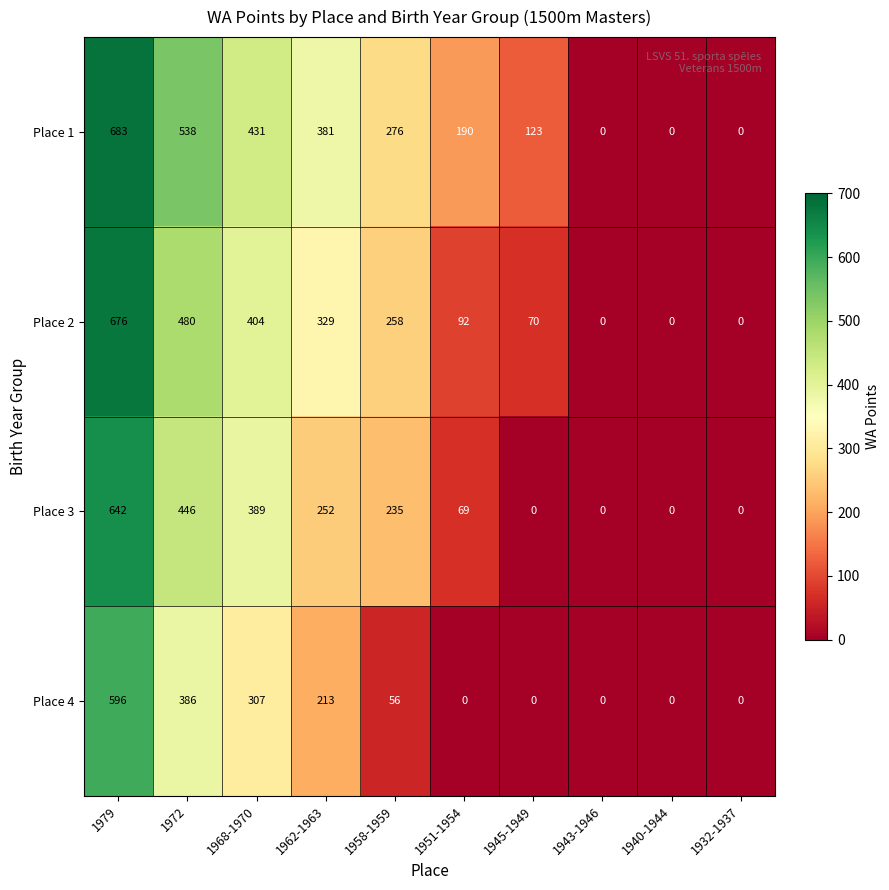

At 1979, list the series in order from largest to smallest.

Place 1, Place 2, Place 3, Place 4